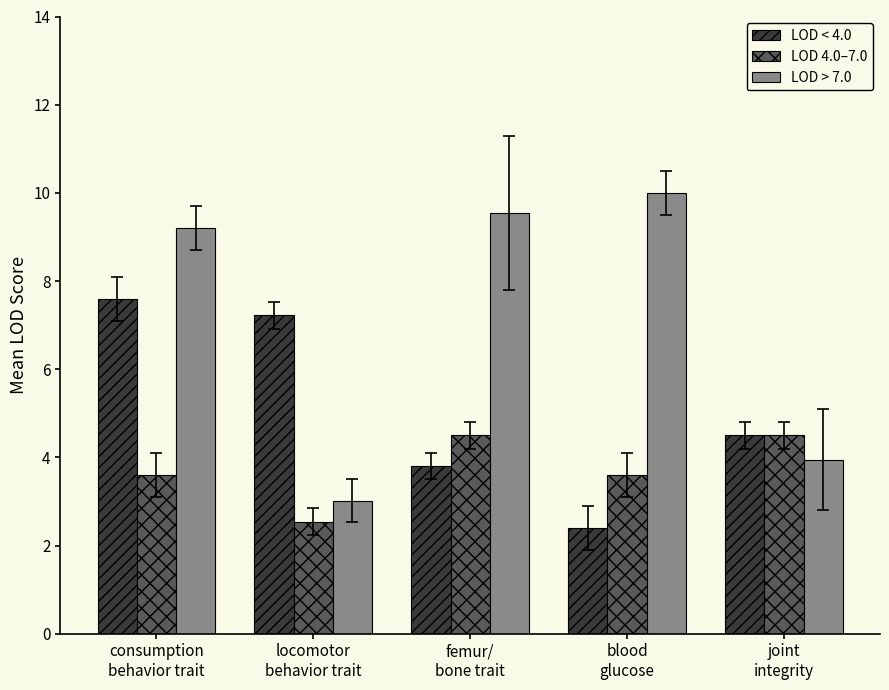

How many series are shown in this chart?

3